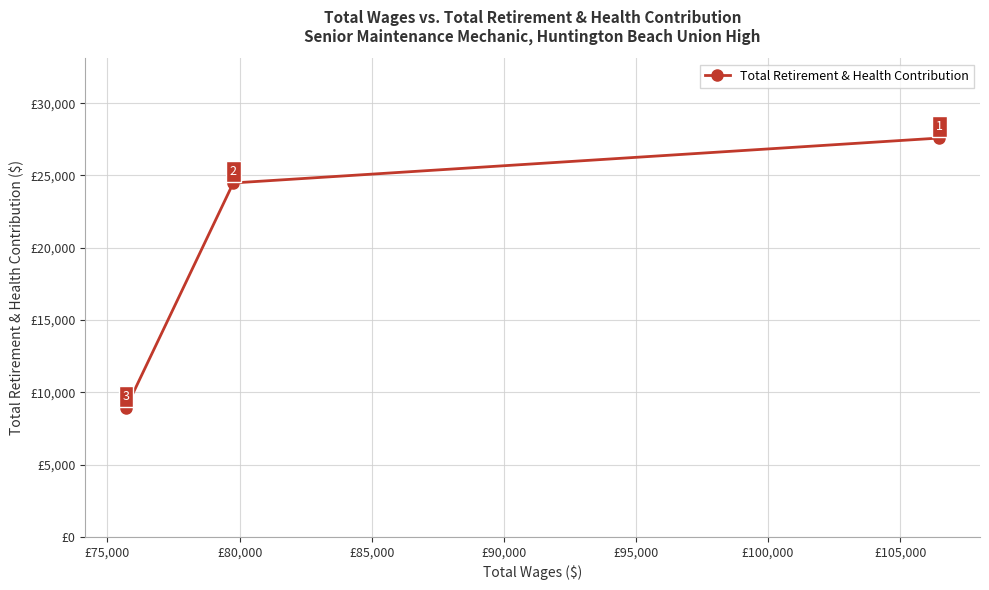

What is the average value?

20326